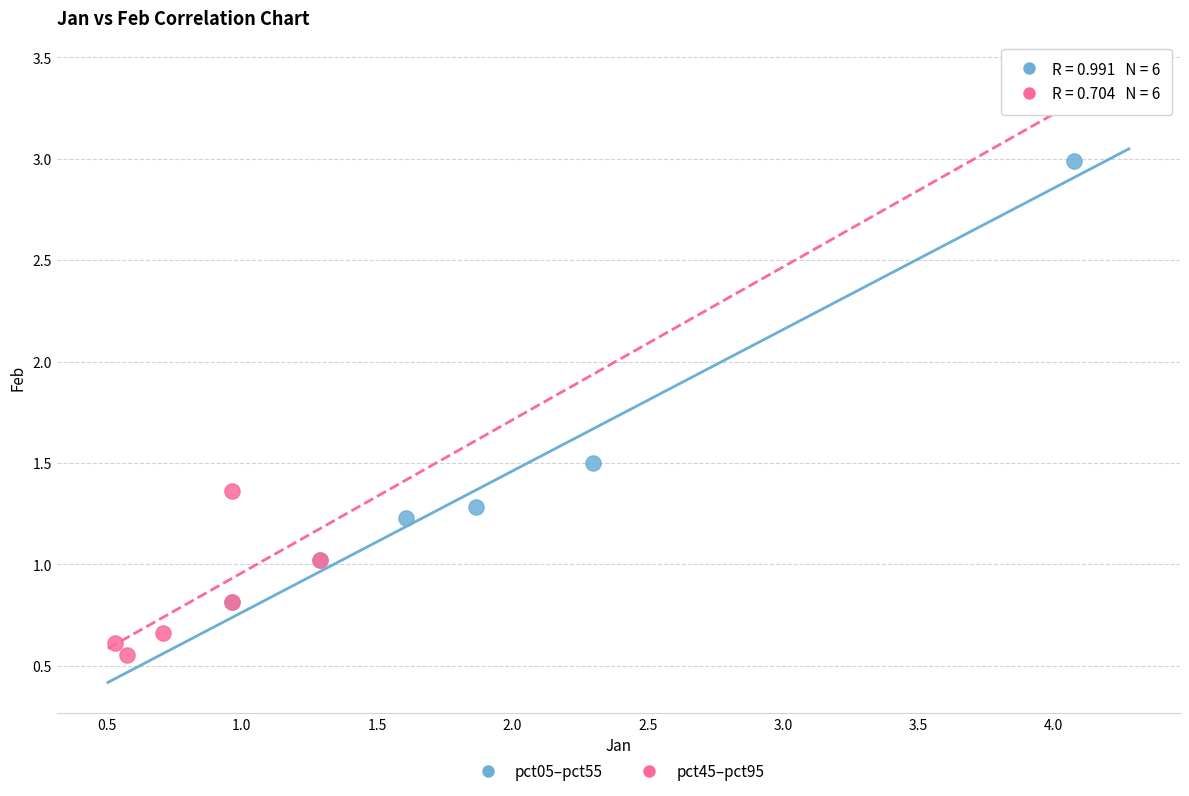

Which series contains the lowest Y value?

pct45–pct95